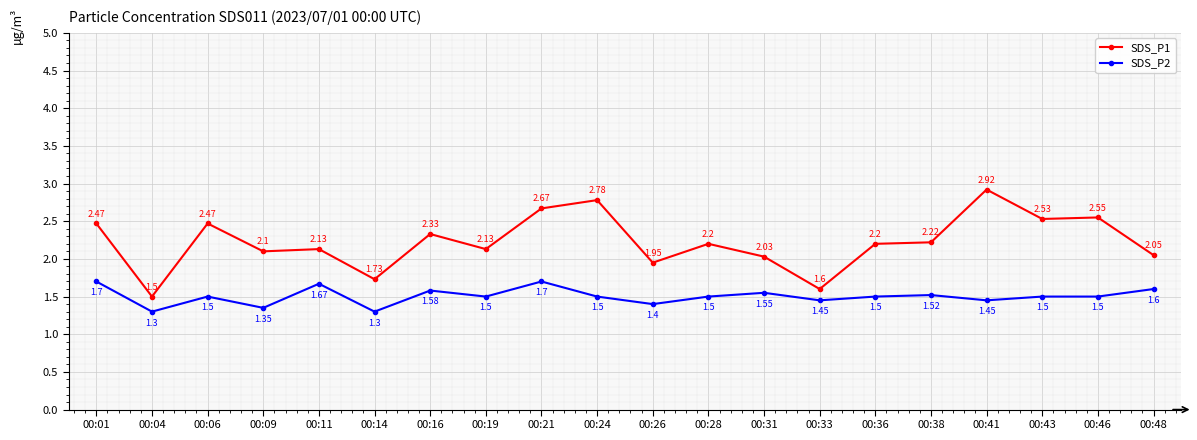

Which series changed the most between 00:26 and 00:48?

SDS_P2